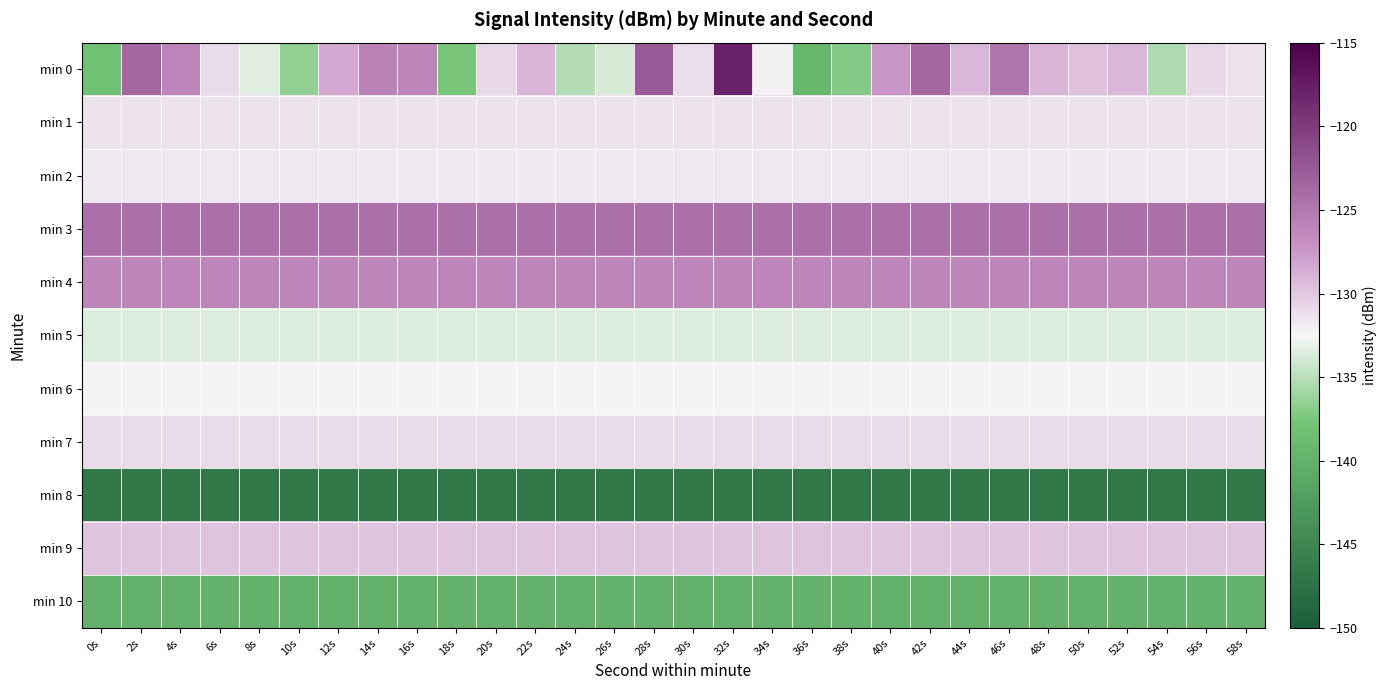

What is the total value across all series at 32s?

-1445.2